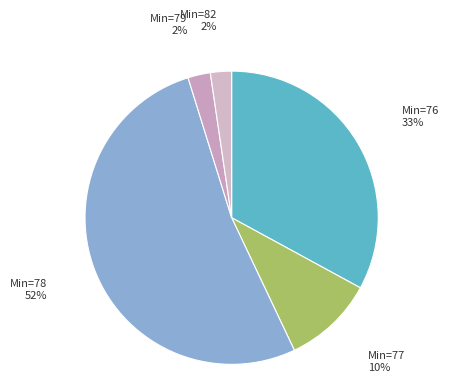

How many slices are in this pie chart?

5